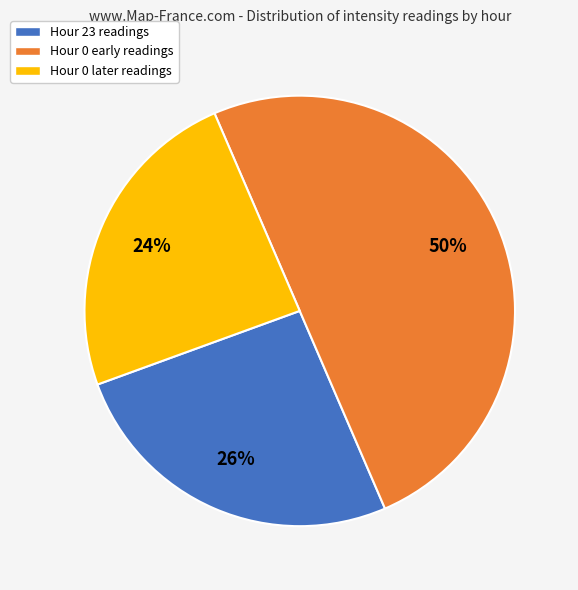

How many slices are in this pie chart?

3